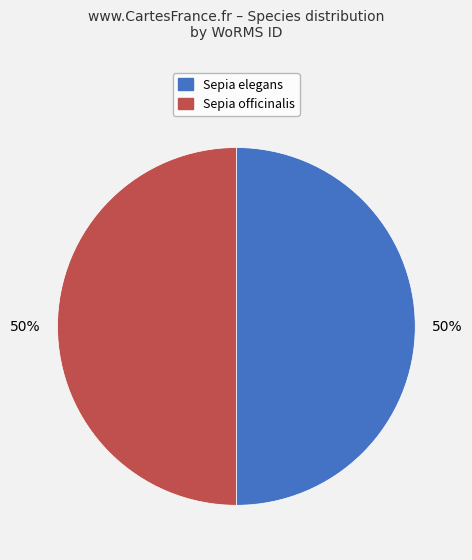

Approximately how many times larger is the value at Sepia elegans compared to Sepia officinalis?

1.0